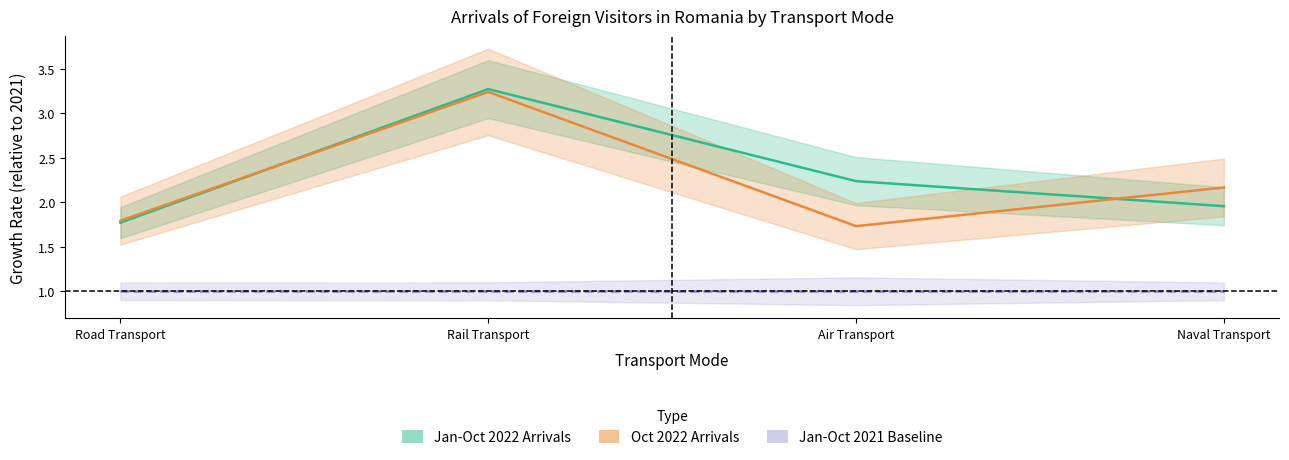

What is the label of the 3rd point from the left?

Air Transport